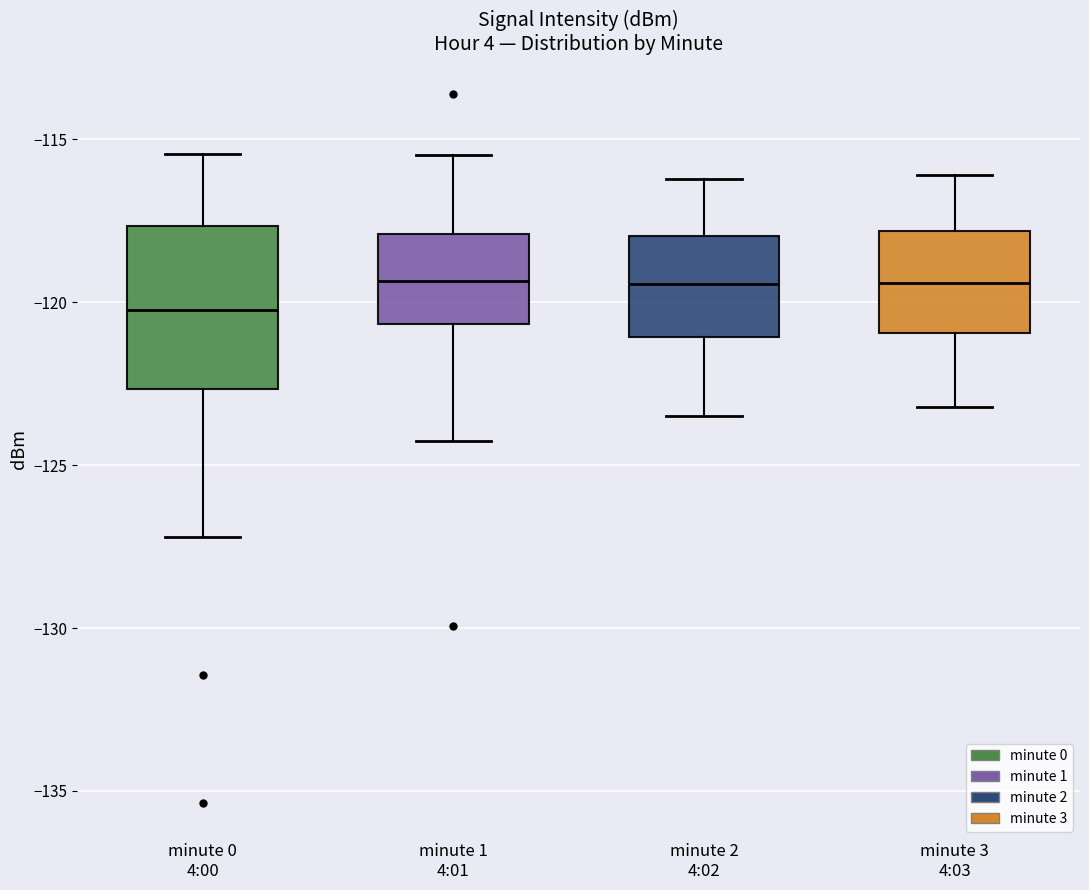

Reading left to right, read every box against the y-axis: the position of its median line, the range the box covers, and the ends of its whiskers. The values are not printed on the chart, so give them approximately, as read against the axis.

minute 0 4:00: median -120.0, box -122.5 to -117.5, whiskers -127.0 to -115.5
minute 1 4:01: median -119.5, box -120.5 to -118.0, whiskers -124.5 to -115.5
minute 2 4:02: median -119.5, box -121.0 to -118.0, whiskers -123.5 to -116.0
minute 3 4:03: median -119.5, box -121.0 to -118.0, whiskers -123.0 to -116.0